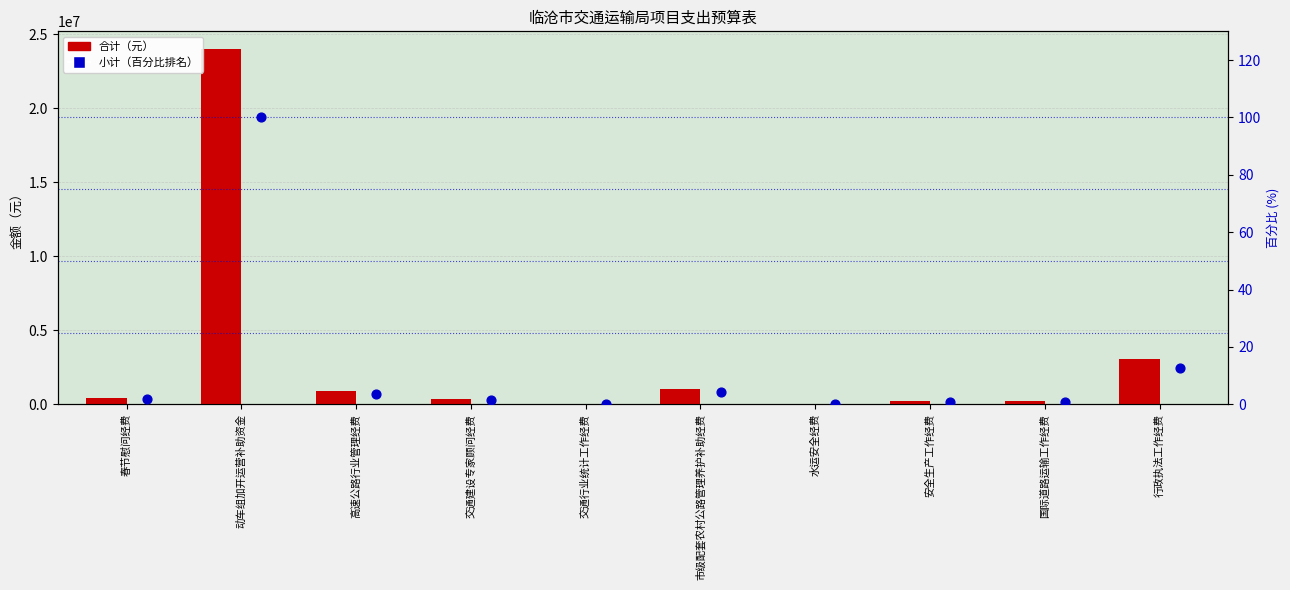

At how many categories does at least one series exceed 2492936?

2